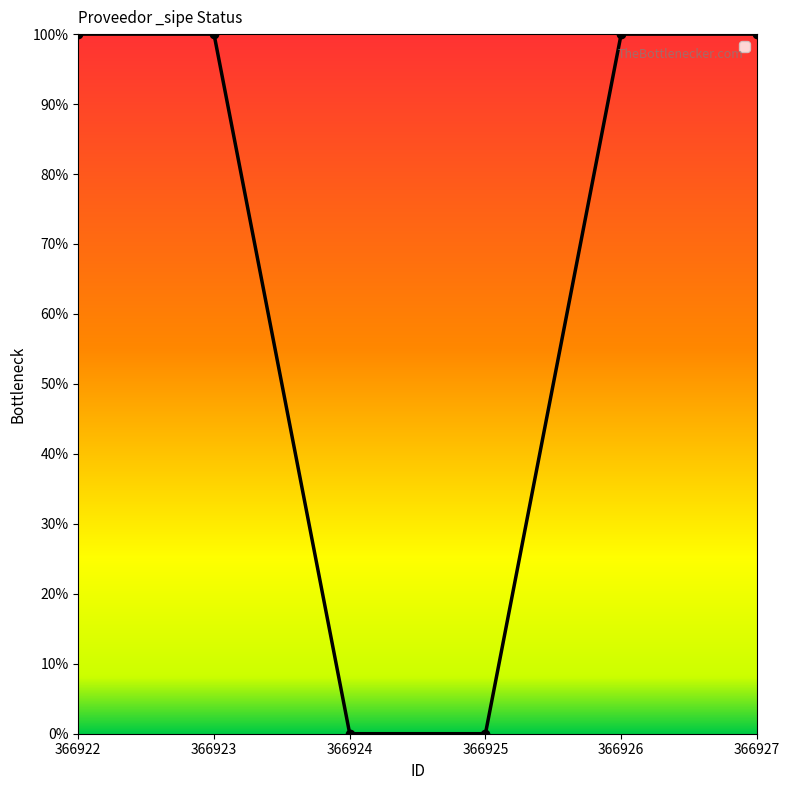

The value at 366924 is 1. True or false?

False